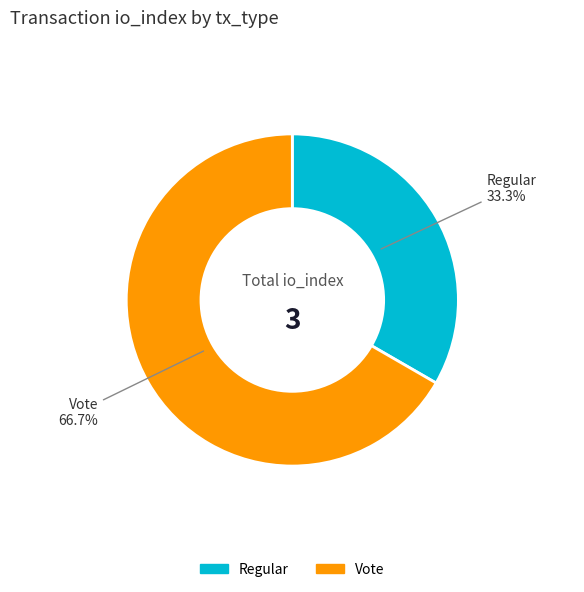

To the nearest percent, what is the average slice percentage?

50%